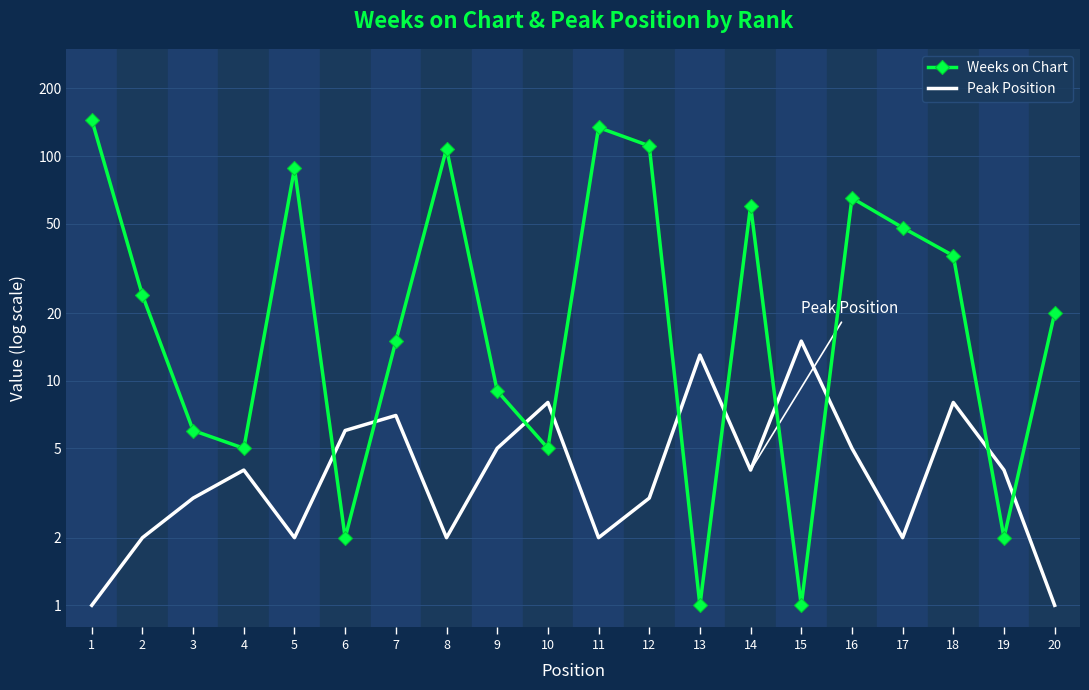

Which series has the widest spread of values?

Weeks on Chart